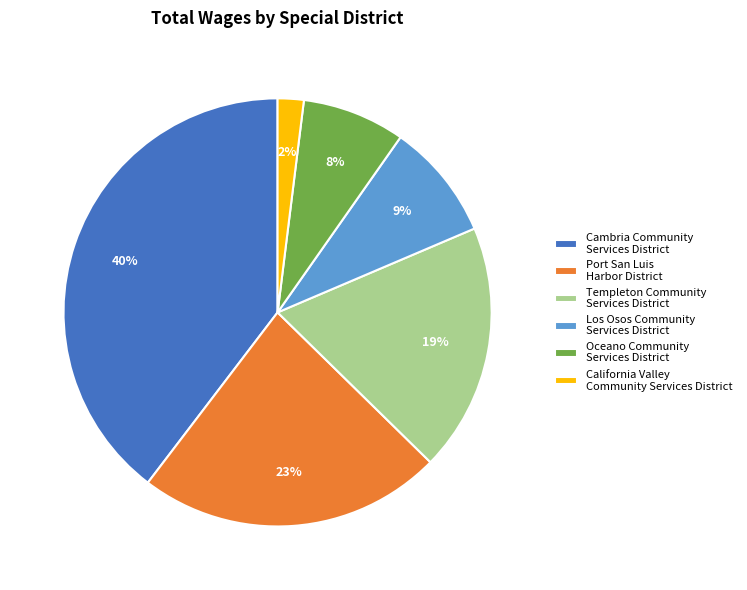

The Los Osos Community Services District slice represents 9% of the pie. True or false?

True